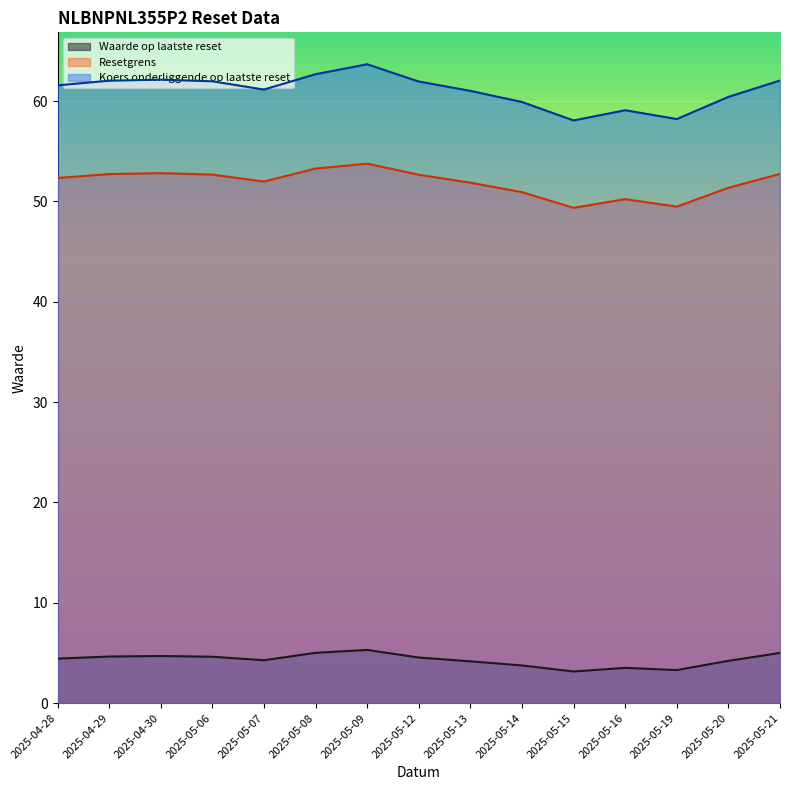

What is the spread (max minus min) of values at 2025-05-07?

56.9